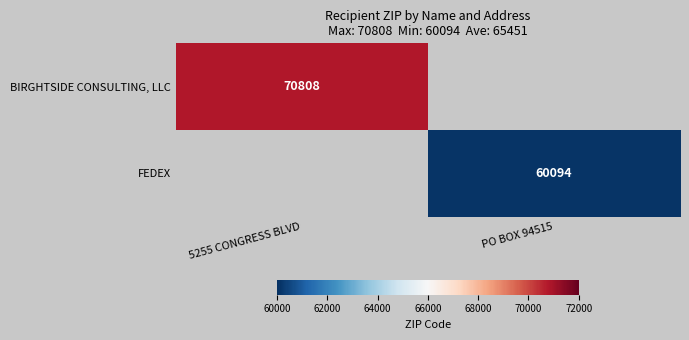

Is it true that BIRGHTSIDE CONSULTING, LLC equals 70808 at 5255 CONGRESS BLVD?

True